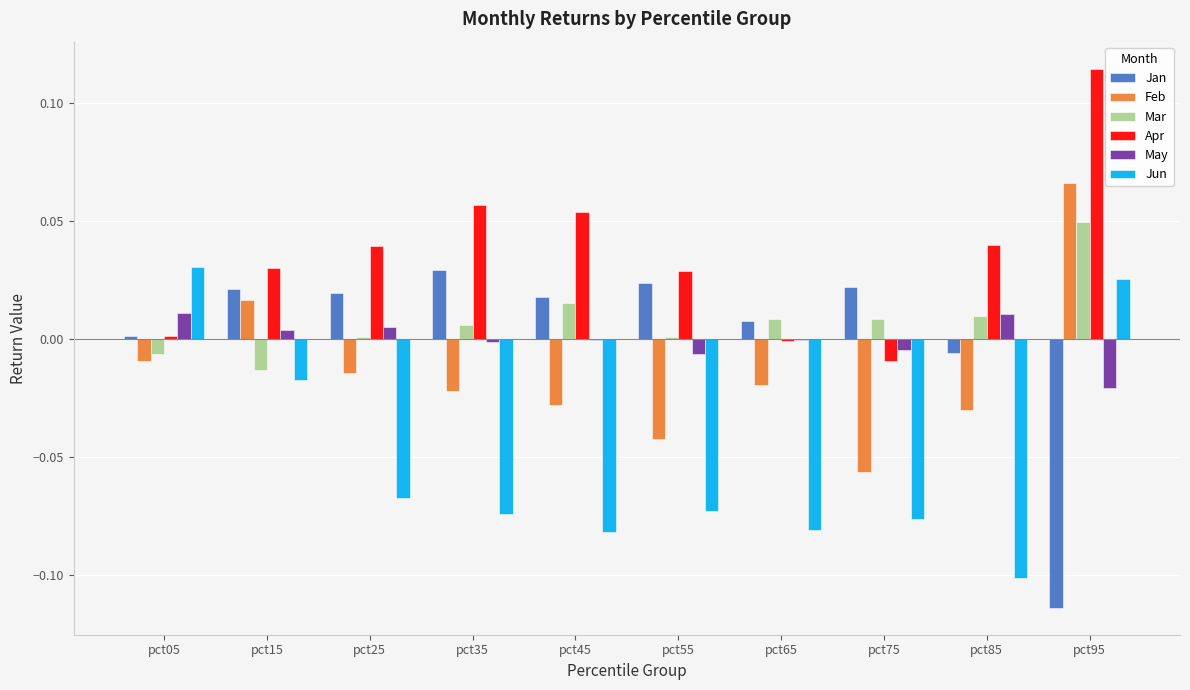

How many Jun values are between 0 and 1?

2